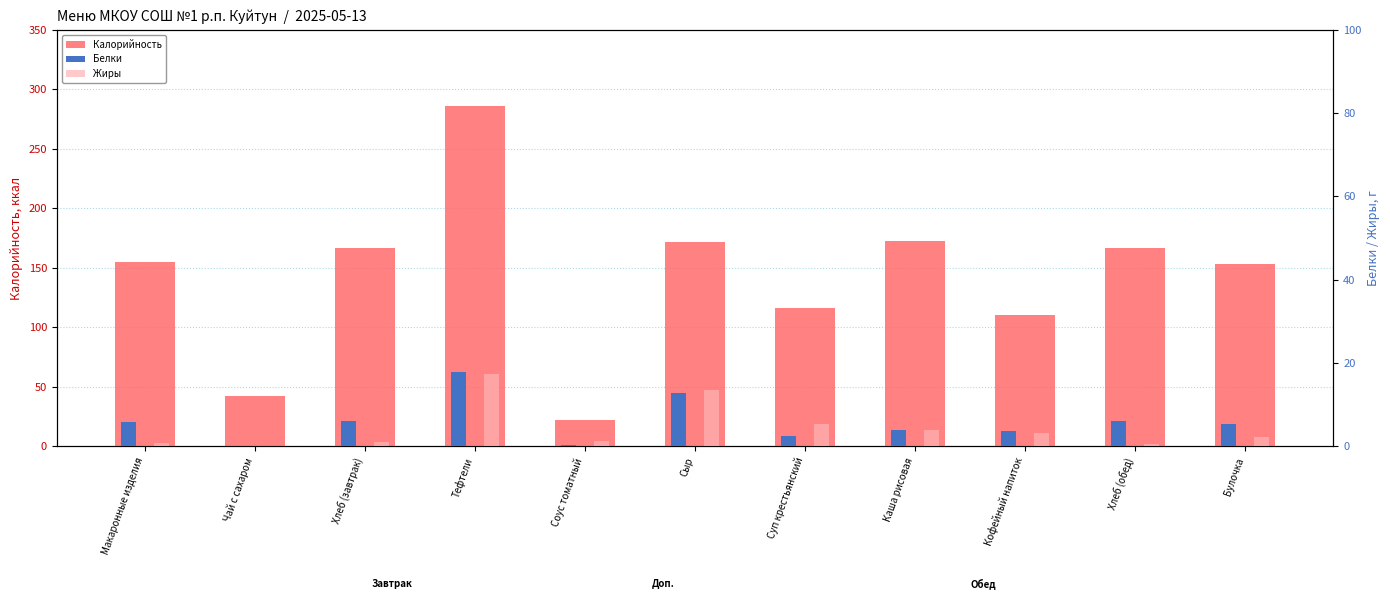

Which series has the largest total across all categories?

Калорийность